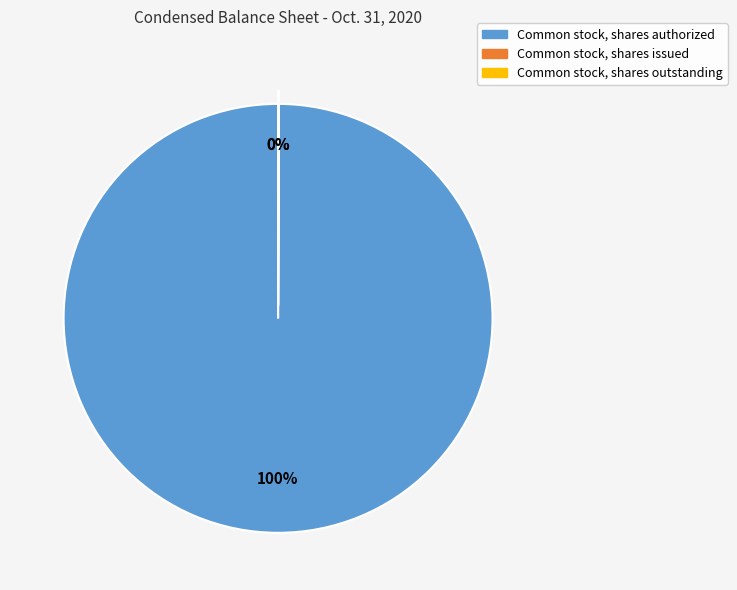

What is the largest slice in the pie chart?

Common stock, shares authorized